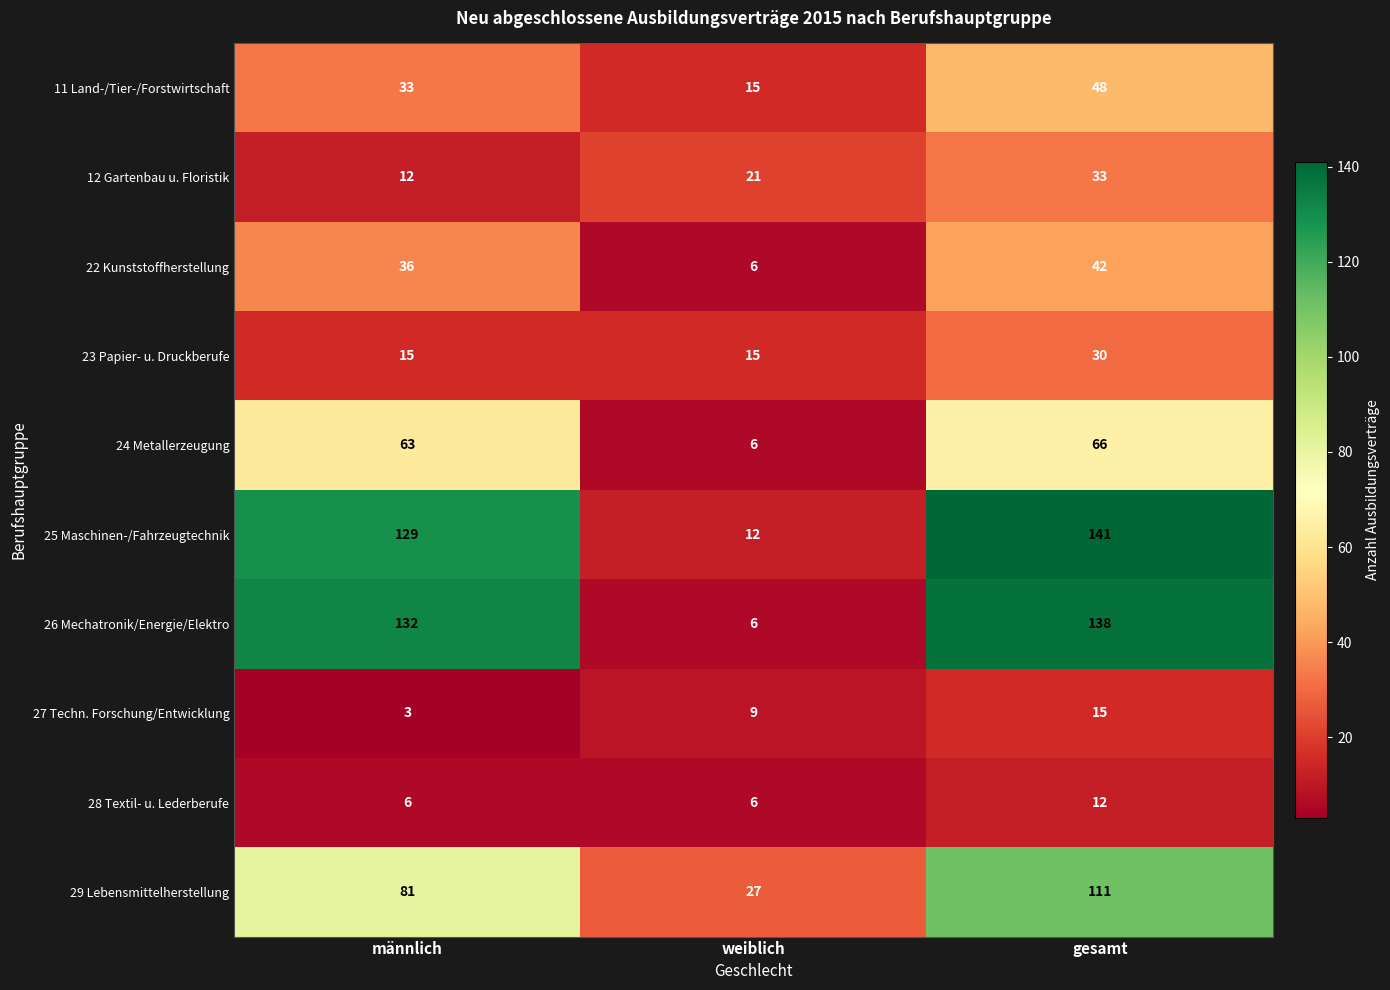

Reading left to right, transcribe all the data shown in this chart.

11 Land-/Tier-/Forstwirtschaft: männlich=33	weiblich=15	gesamt=48
12 Gartenbau u. Floristik: männlich=12	weiblich=21	gesamt=33
22 Kunststoffherstellung: männlich=36	weiblich=6	gesamt=42
23 Papier- u. Druckberufe: männlich=15	weiblich=15	gesamt=30
24 Metallerzeugung: männlich=63	weiblich=6	gesamt=66
25 Maschinen-/Fahrzeugtechnik: männlich=129	weiblich=12	gesamt=141
26 Mechatronik/Energie/Elektro: männlich=132	weiblich=6	gesamt=138
27 Techn. Forschung/Entwicklung: männlich=3	weiblich=9	gesamt=15
28 Textil- u. Lederberufe: männlich=6	weiblich=6	gesamt=12
29 Lebensmittelherstellung: männlich=81	weiblich=27	gesamt=111